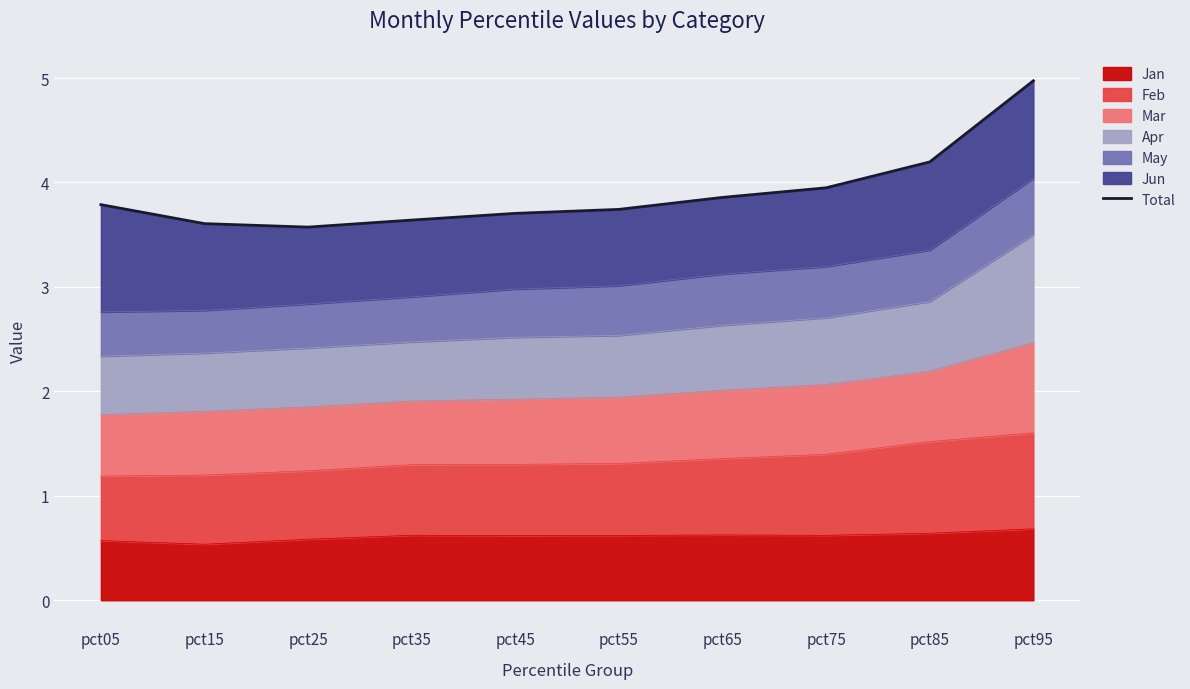

At which label is the value closest to 4?

pct75